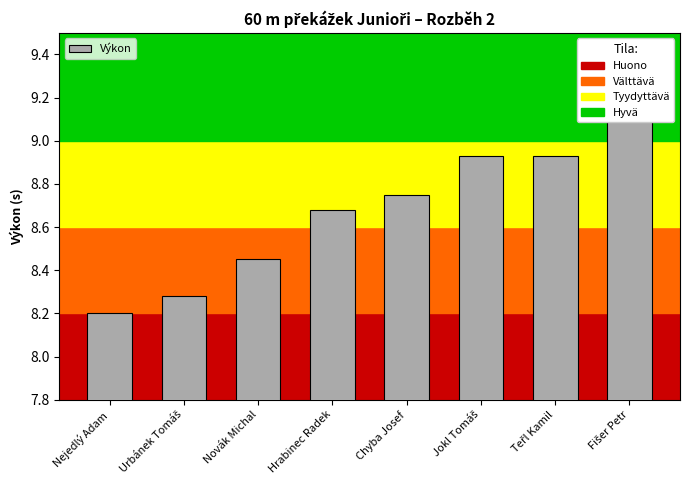

At which label is the value closest to 8?

Nejedlý Adam